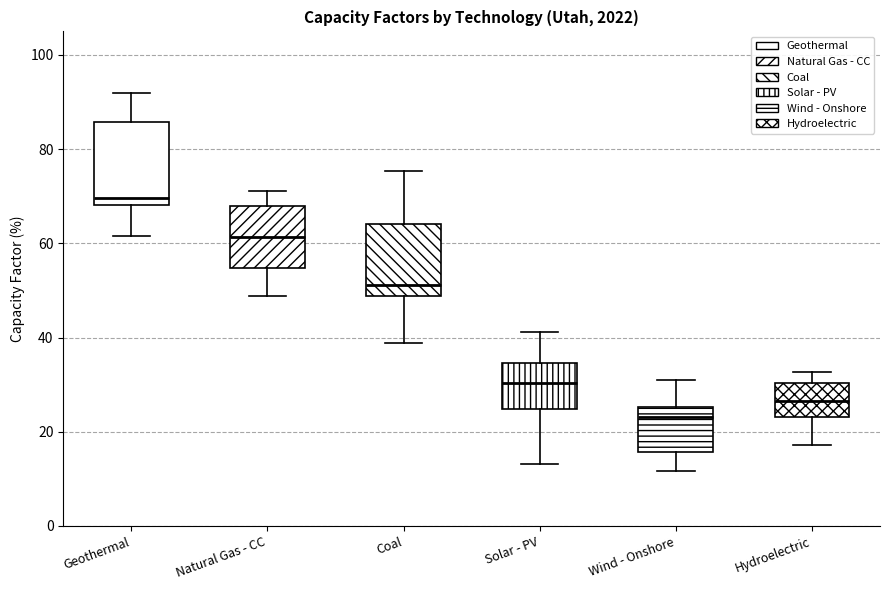

Comparing the boxes themselves (not the whiskers), which one is the tallest?

Geothermal